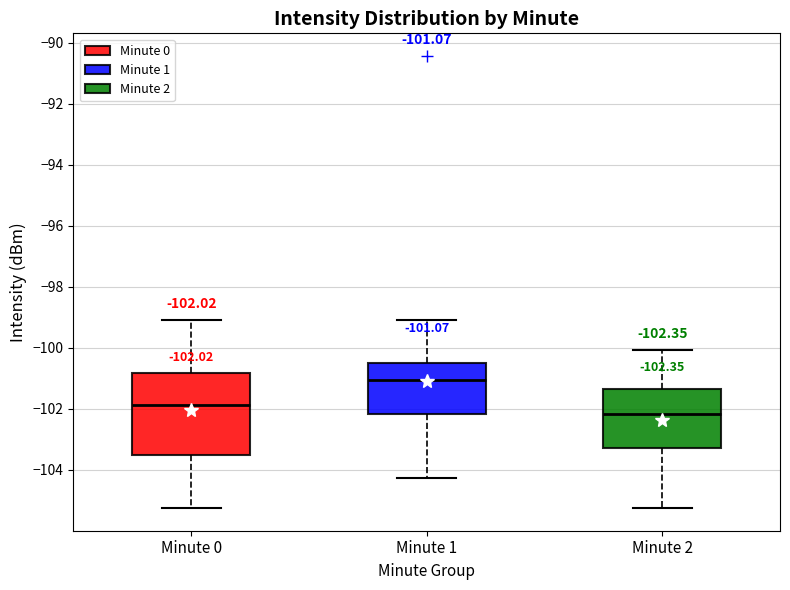

Comparing the boxes themselves (not the whiskers), which one is the tallest?

Minute 0